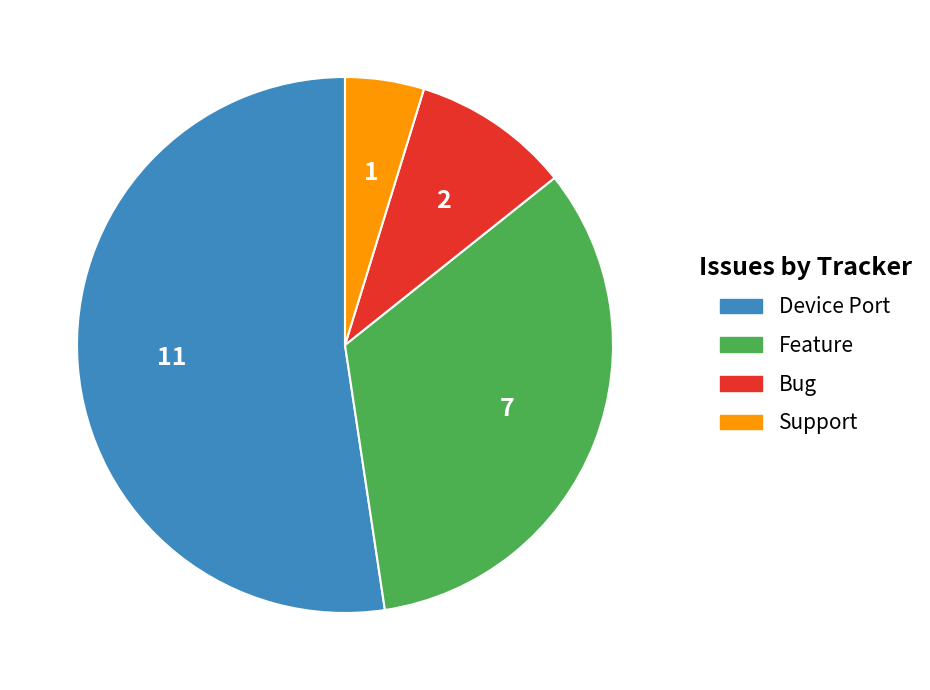

Does any single category account for the majority?

Yes